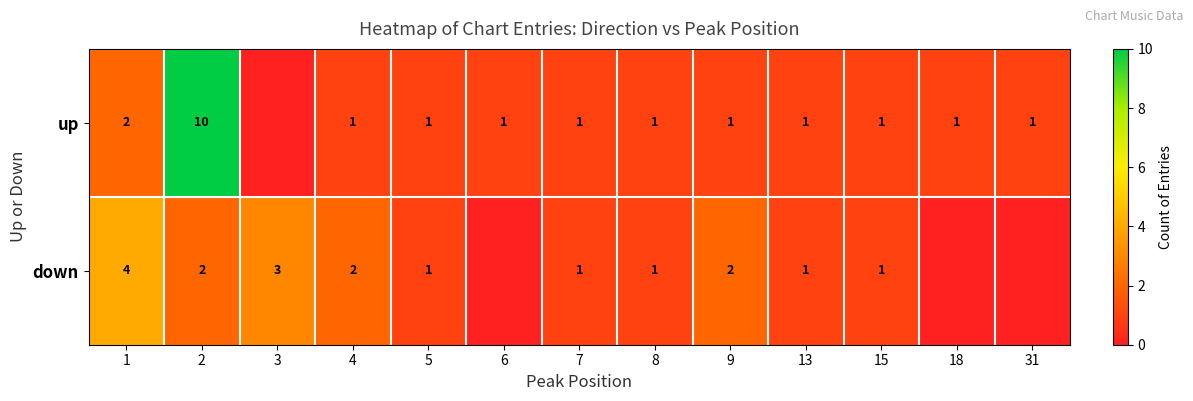

True or false: up has a value of 2 at 18.

False